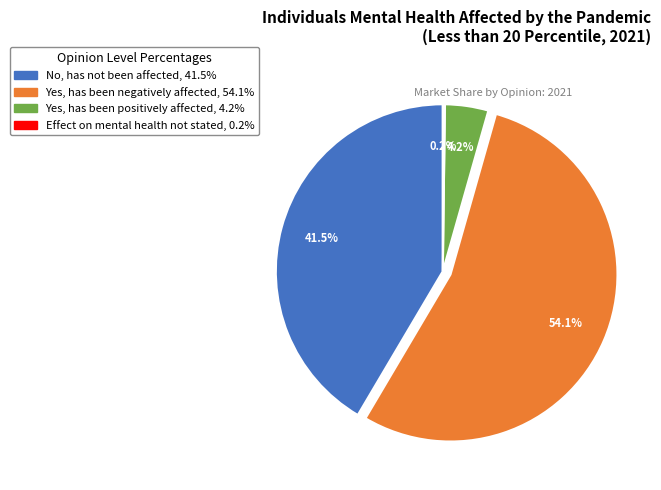

Approximately how many times larger is the value at No, has not been affected compared to Yes, has been positively affected?

9.9